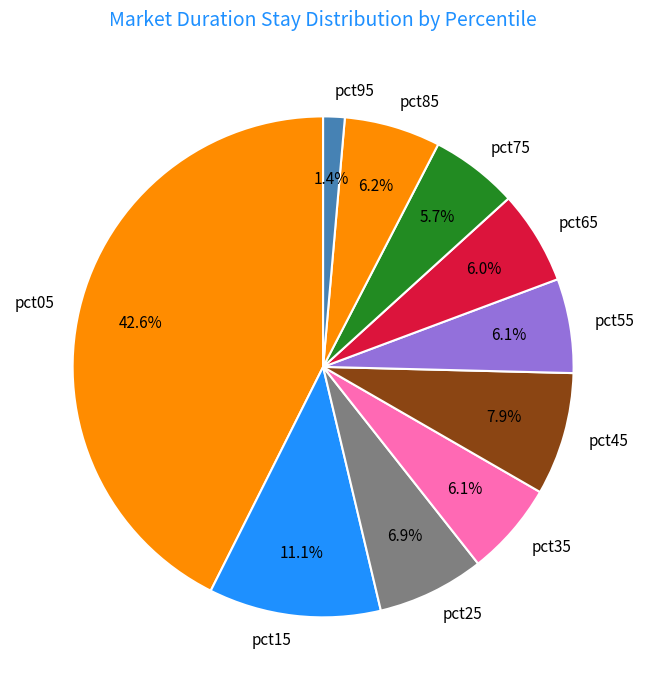

Count the number of slices in the pie.

10